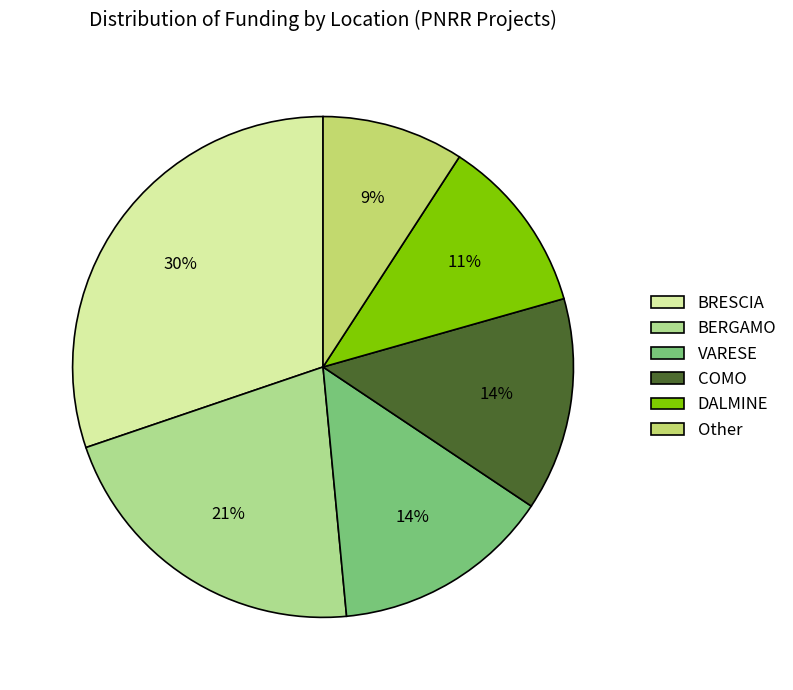

How many slices are in this pie chart?

6